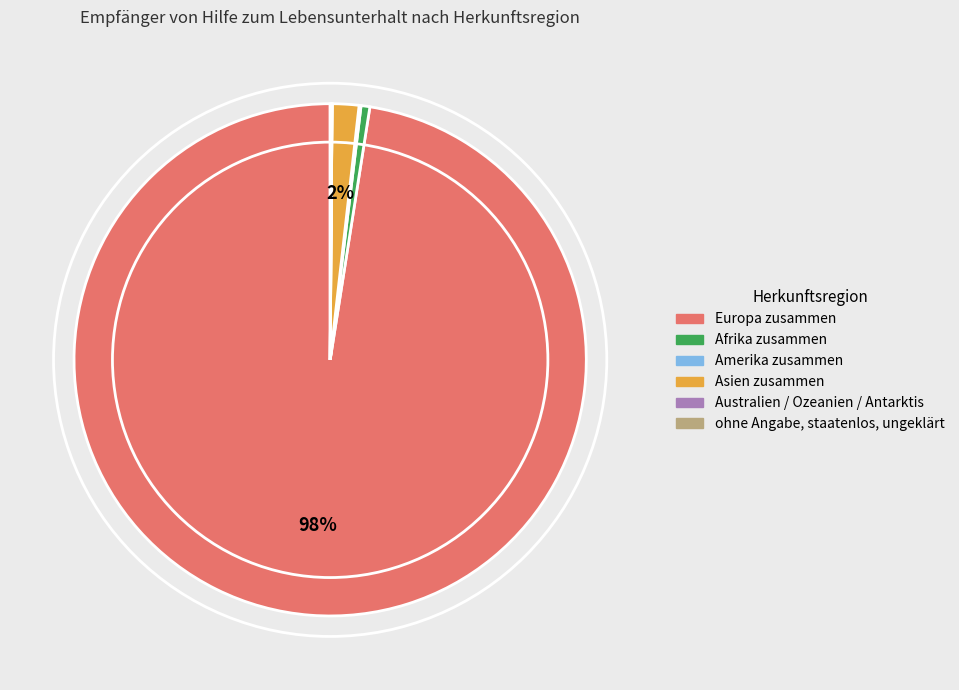

Is it true that Afrika zusammen is 11% of the pie?

False